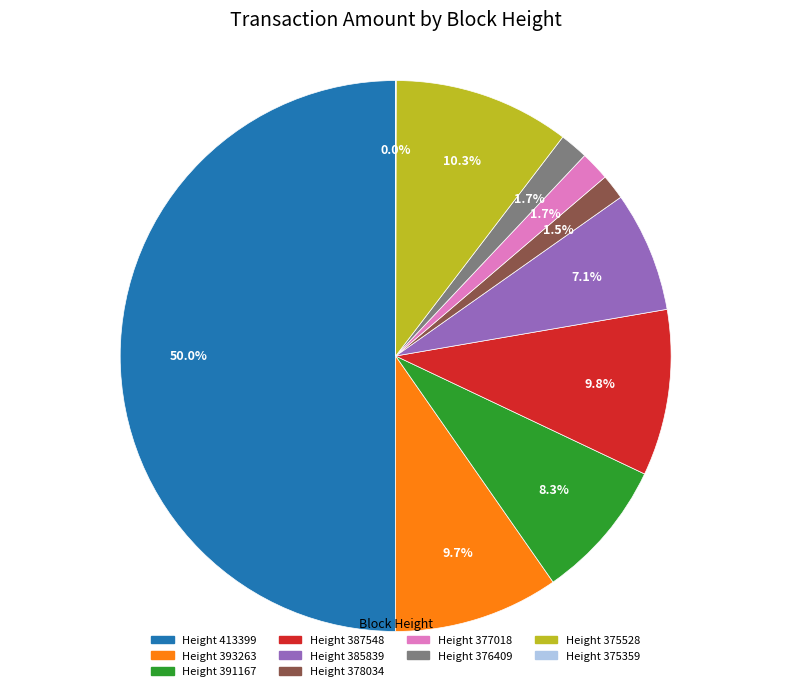

What is the ratio of the value at Height 391167 to the value at Height 387548?

0.8